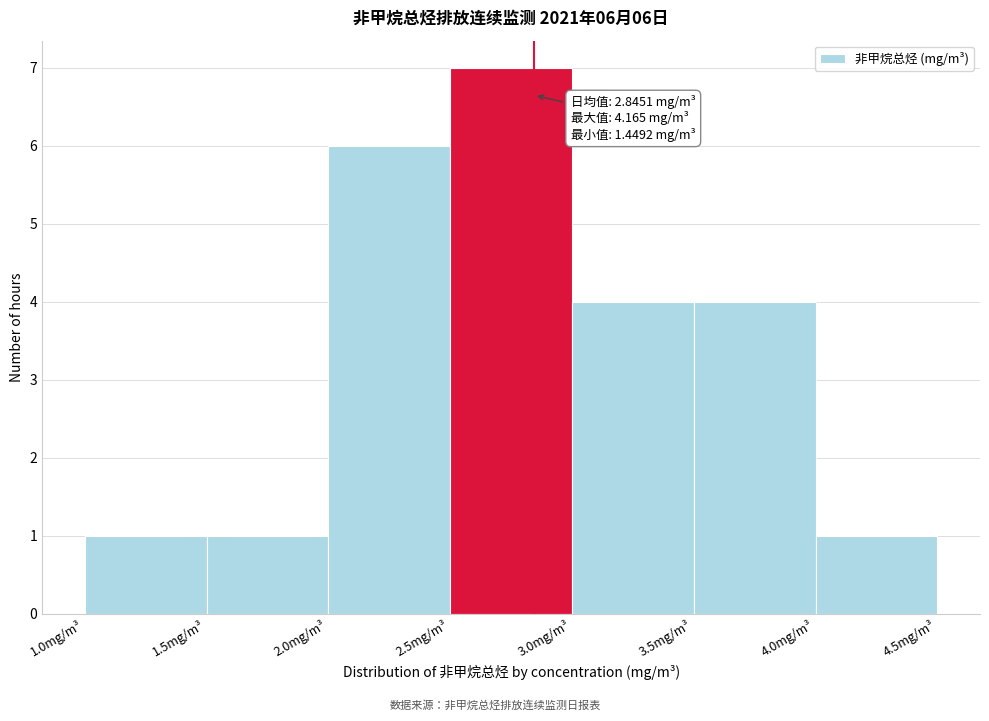

Over which range of the x-axis is the bar tallest?

2.5 to 3.0